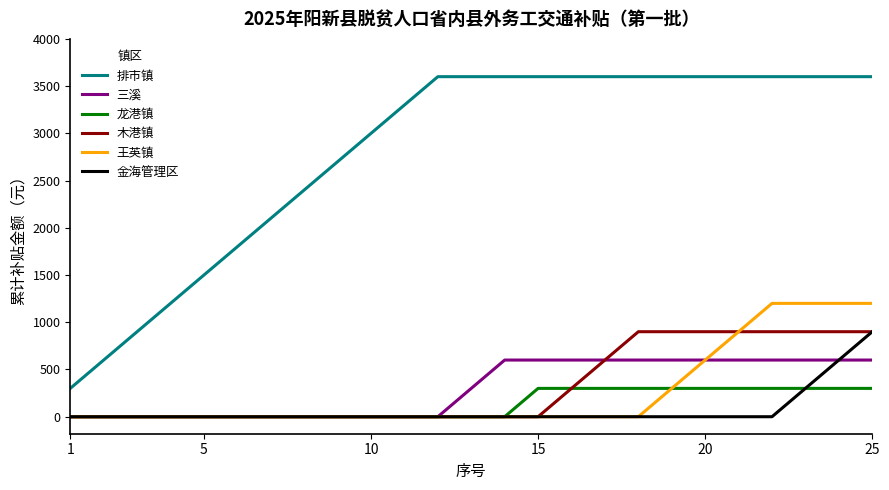

True or false: 排市镇 and 金海管理区 cross at least once.

False